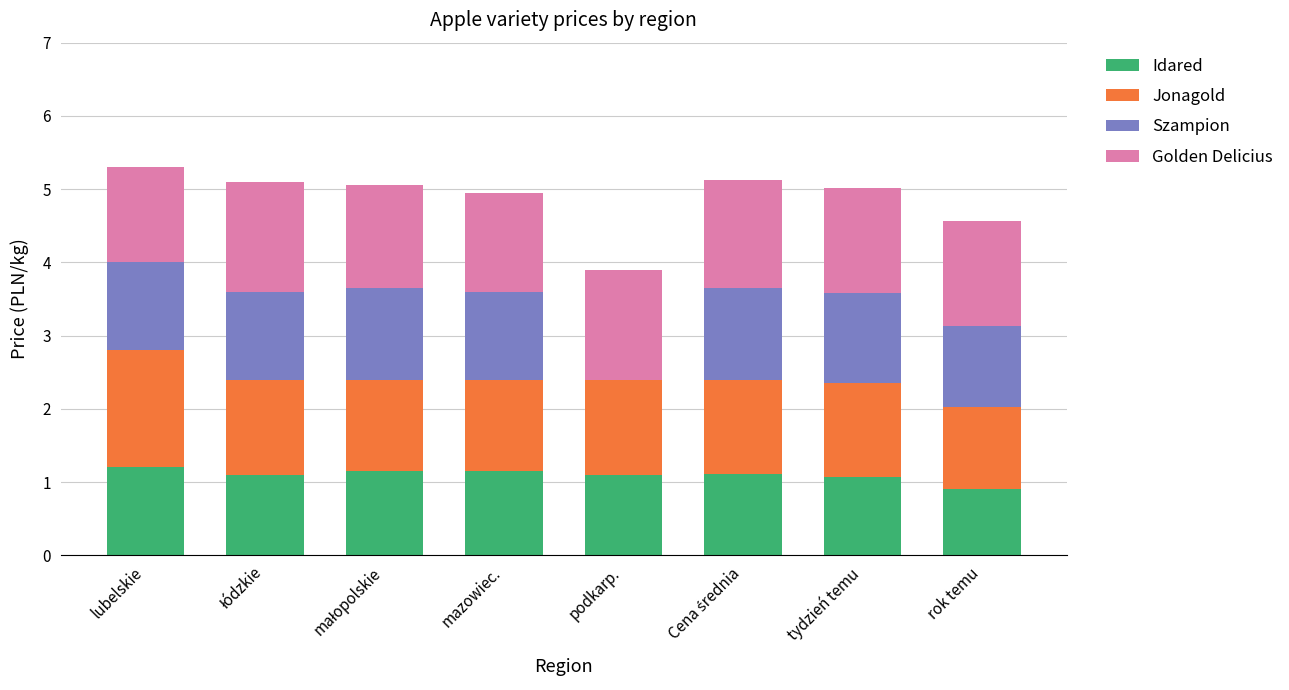

What are all the series names shown in the legend?

Idared, Jonagold, Szampion, Golden Delicius